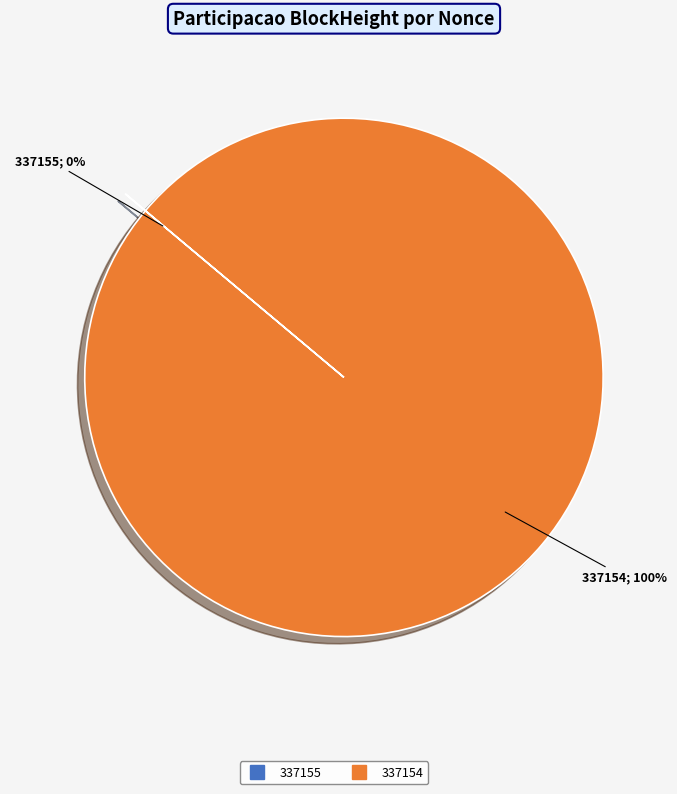

Which slice is the largest?

337154